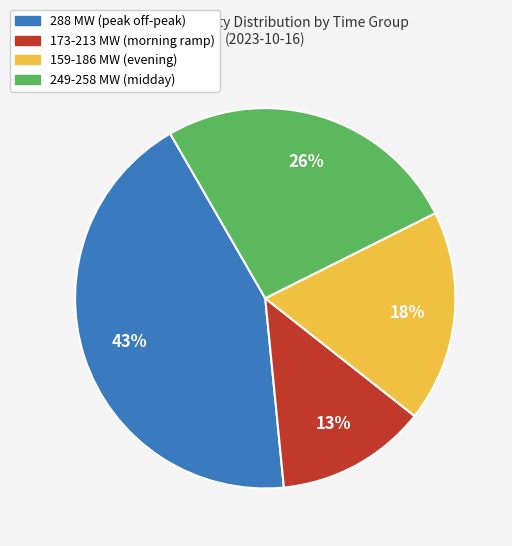

What percentage is the 173-213 MW (morning ramp) slice, to the nearest percent?

13%